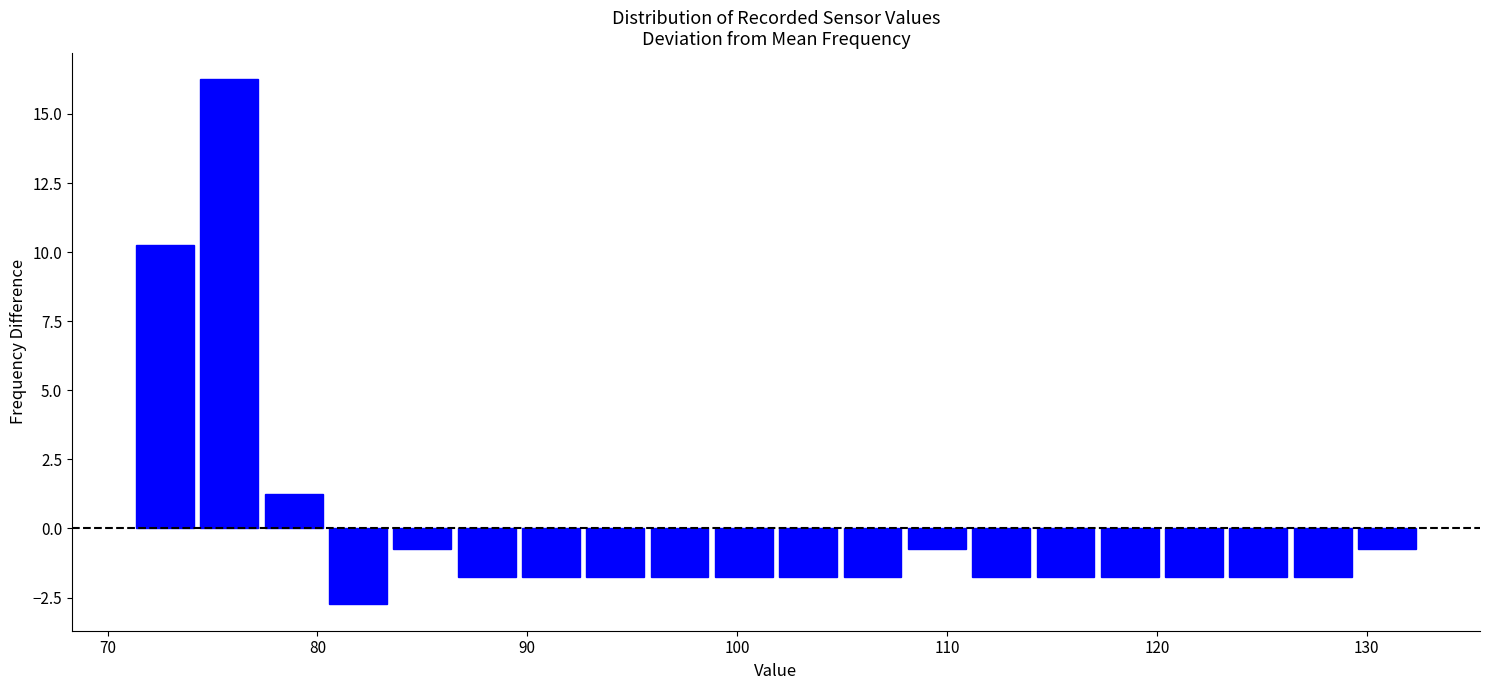

Around what value on the x-axis is the tallest bar? Give the approximate position of its centre, as read against the axis.

76